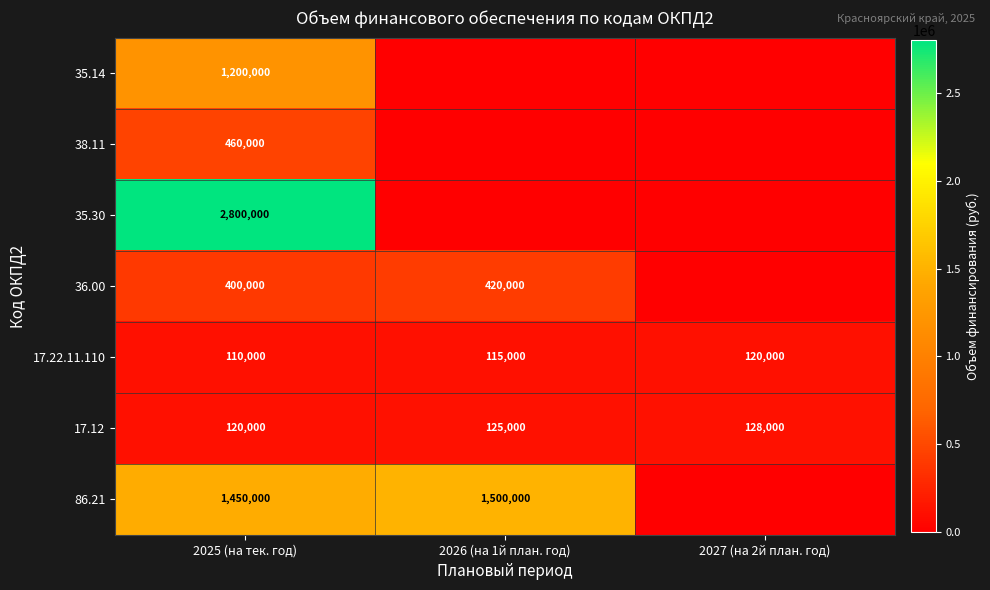

The 86.21 series shows 466354 at 2025 (на тек. год). True or false?

False